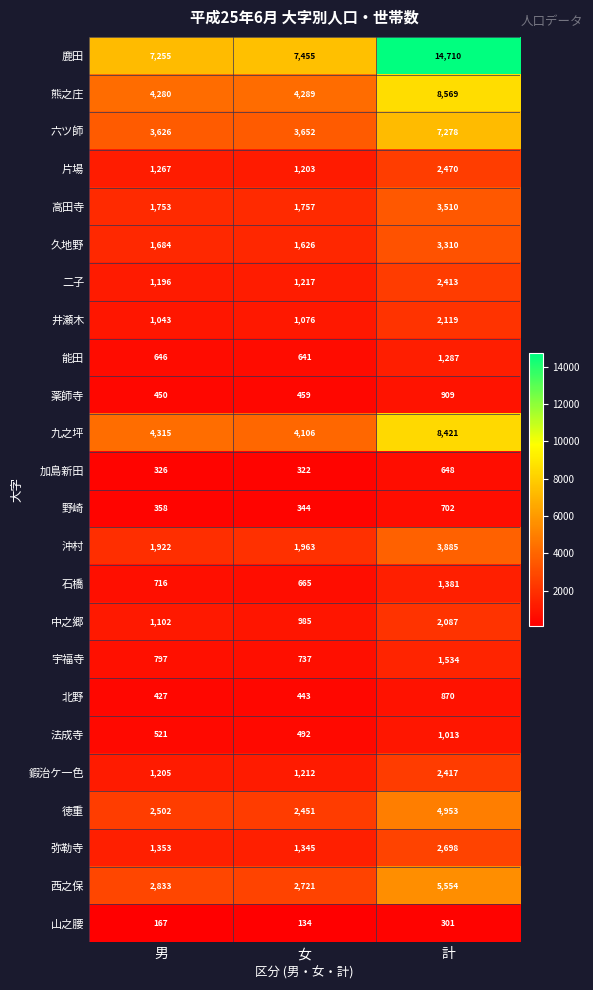

Rank the series by their maximum value, from highest to lowest.

鹿田, 熊之庄, 九之坪, 六ツ師, 西之保, 徳重, 沖村, 高田寺, 久地野, 弥勒寺, 片場, 鍜治ケ一色, 二子, 井瀬木, 中之郷, 宇福寺, 石橋, 能田, 法成寺, 薬師寺, 北野, 野崎, 加島新田, 山之腰